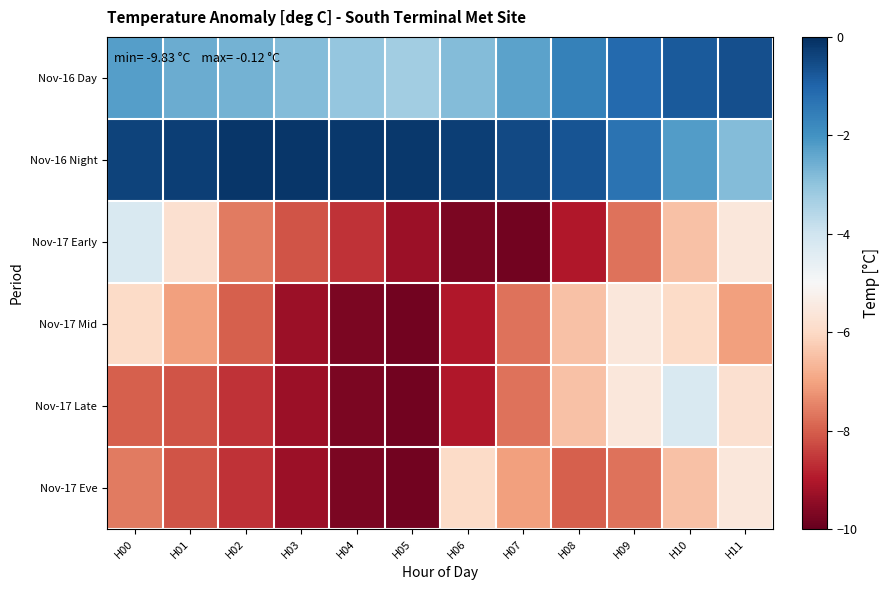

Which label corresponds to the largest value in the chart?

H02